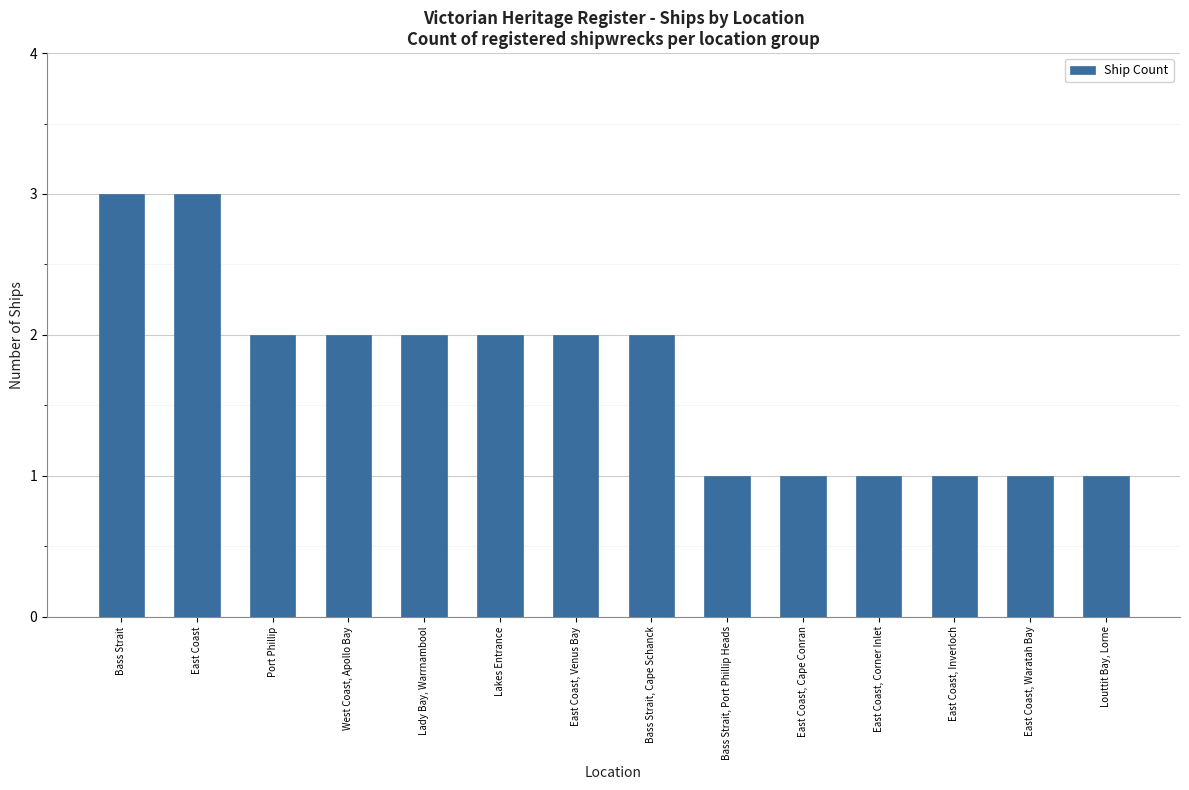

What is the label of the 6th bar from the left?

Lakes Entrance